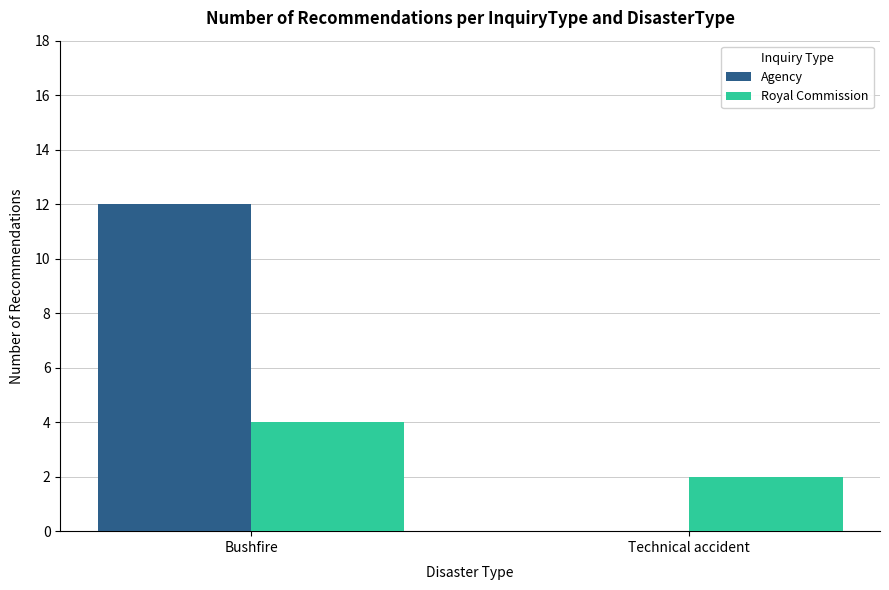

What is the average value of the Agency series?

6